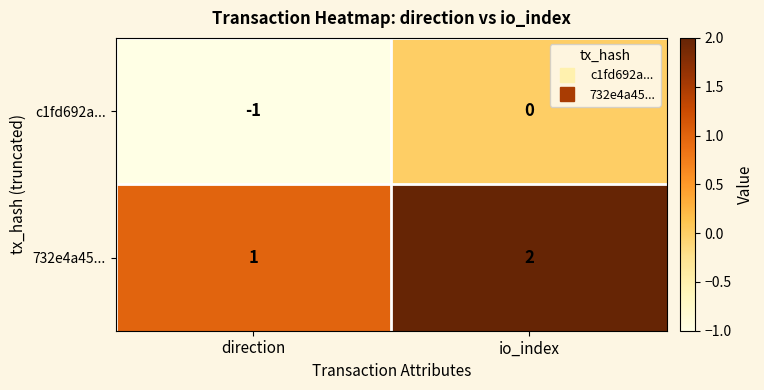

At which category does the chart reach its peak across all series?

io_index